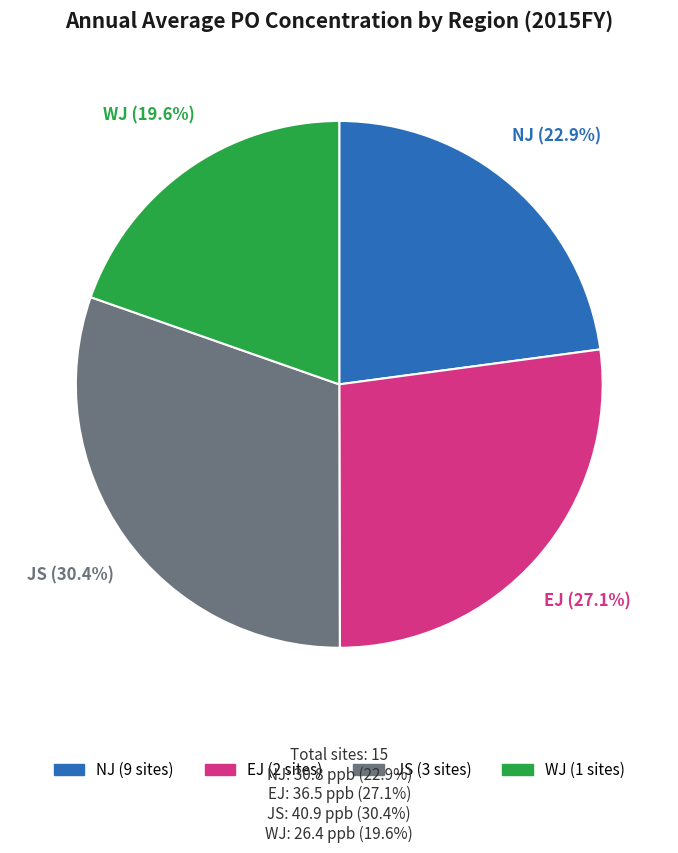

Is there any slice that represents more than half of the pie?

No